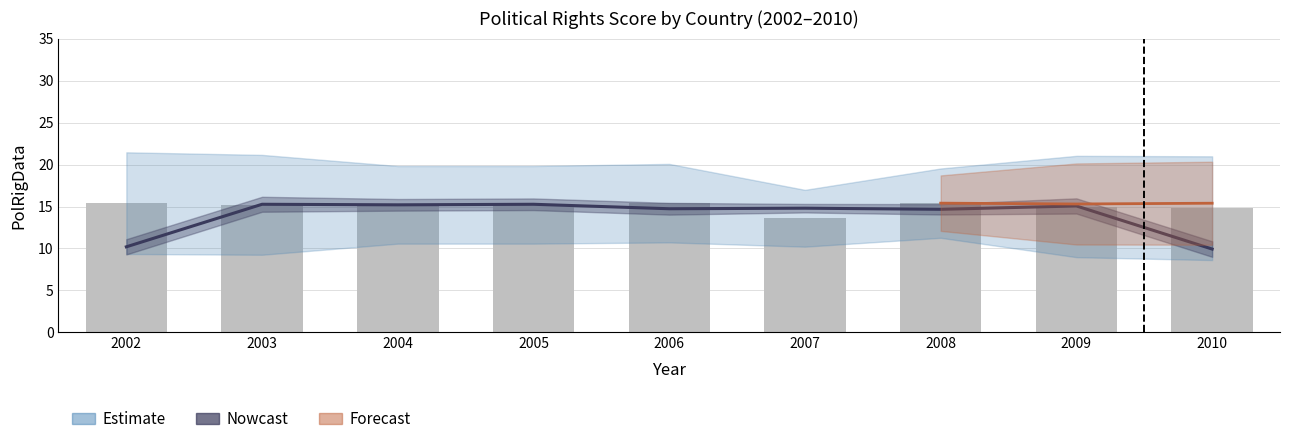

Rank the categories by value from lowest to highest.

2010, 2002, 2008, 2006, 2007, 2009, 2004, 2003, 2005